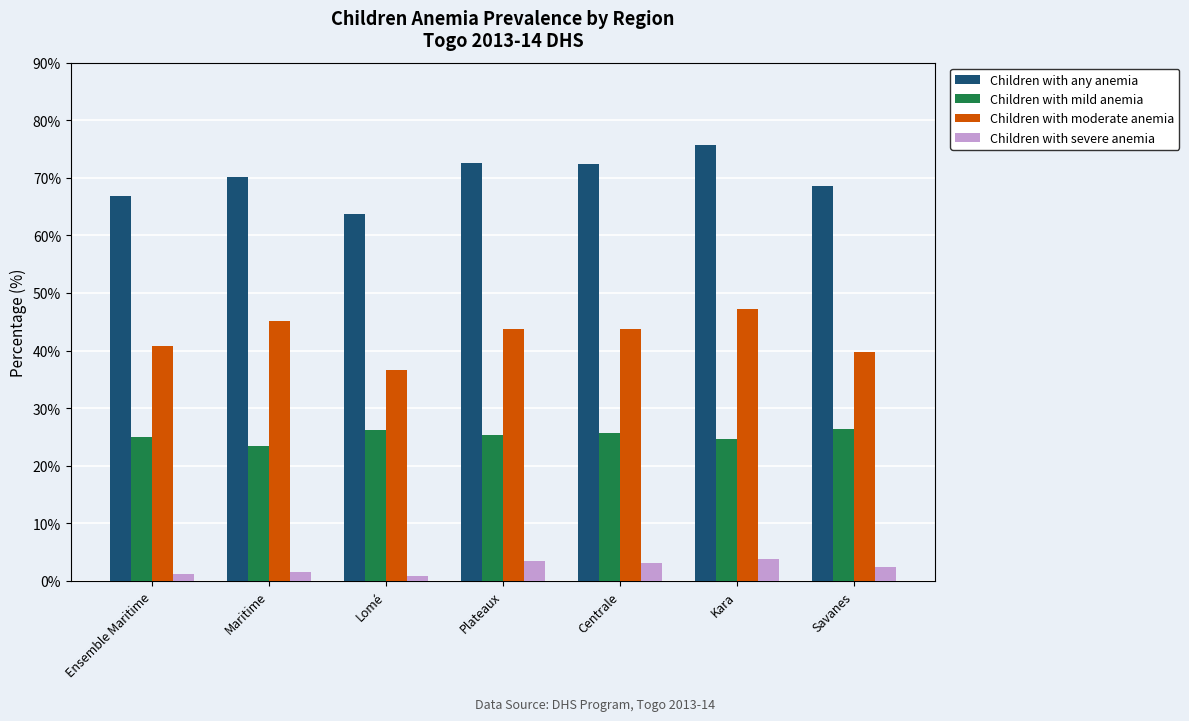

What is the difference between the maximum and minimum values in the Children with severe anemia series?

2.9